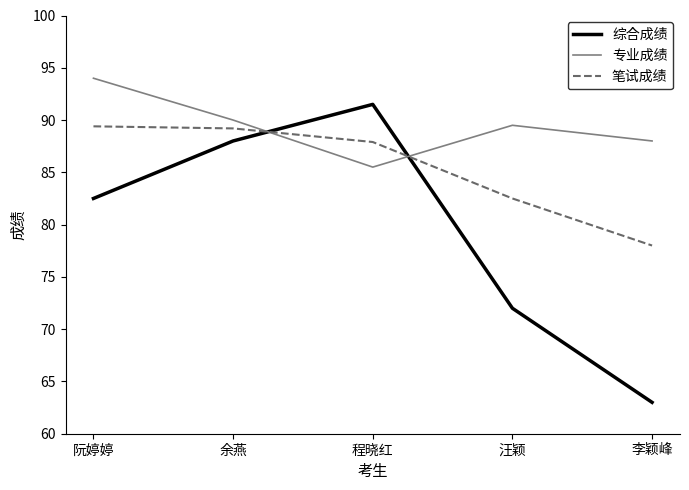

What is the difference between the maximum and minimum values in the 专业成绩 series?

8.5